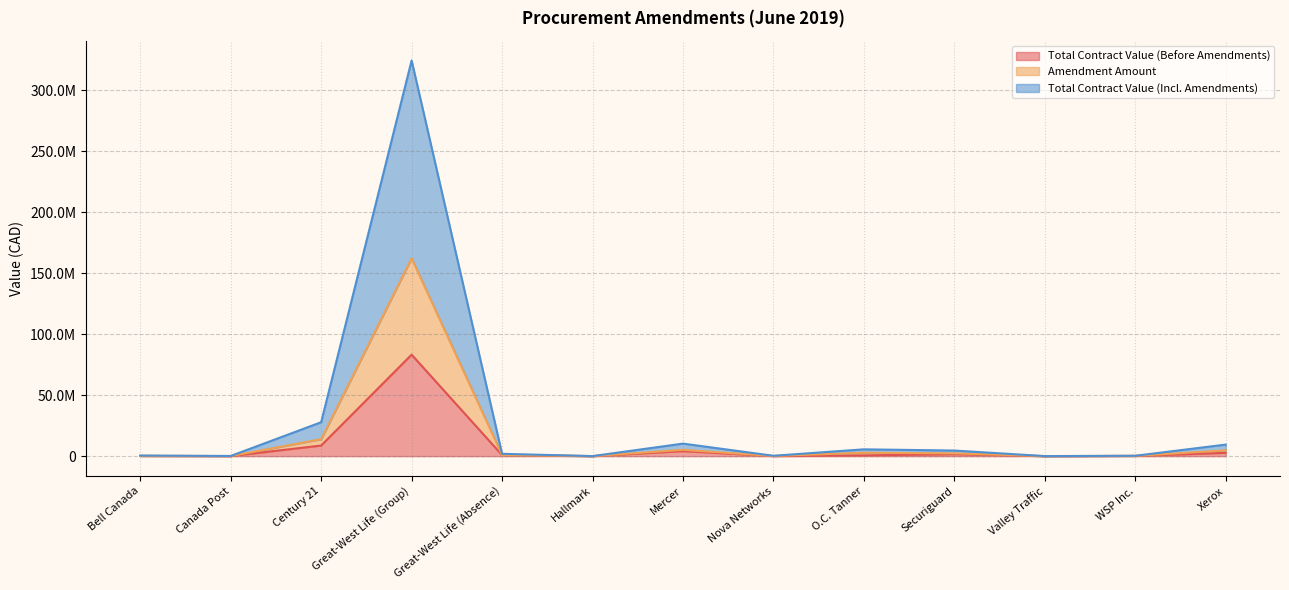

What are all the series names shown in the legend?

Total Contract Value (Before Amendments), Amendment Amount, Total Contract Value (Incl. Amendments)